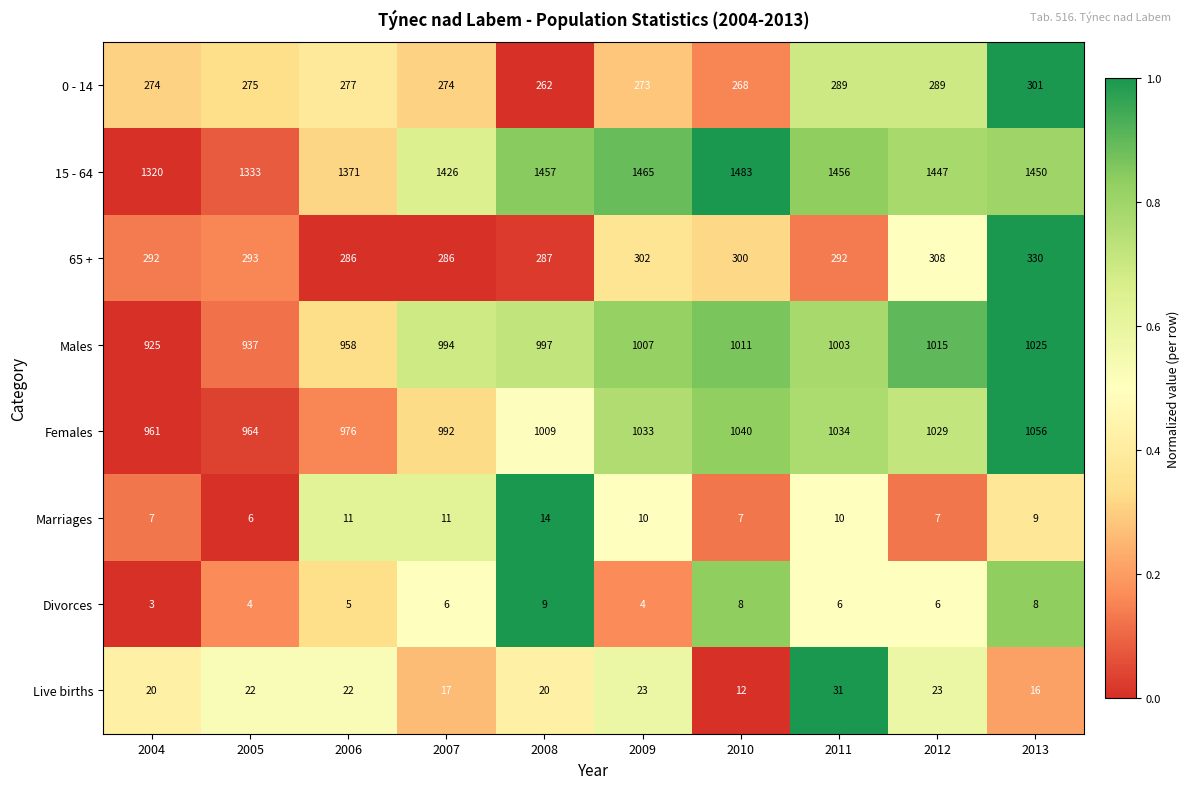

What is the spread (max minus min) of values at 2007?

1420